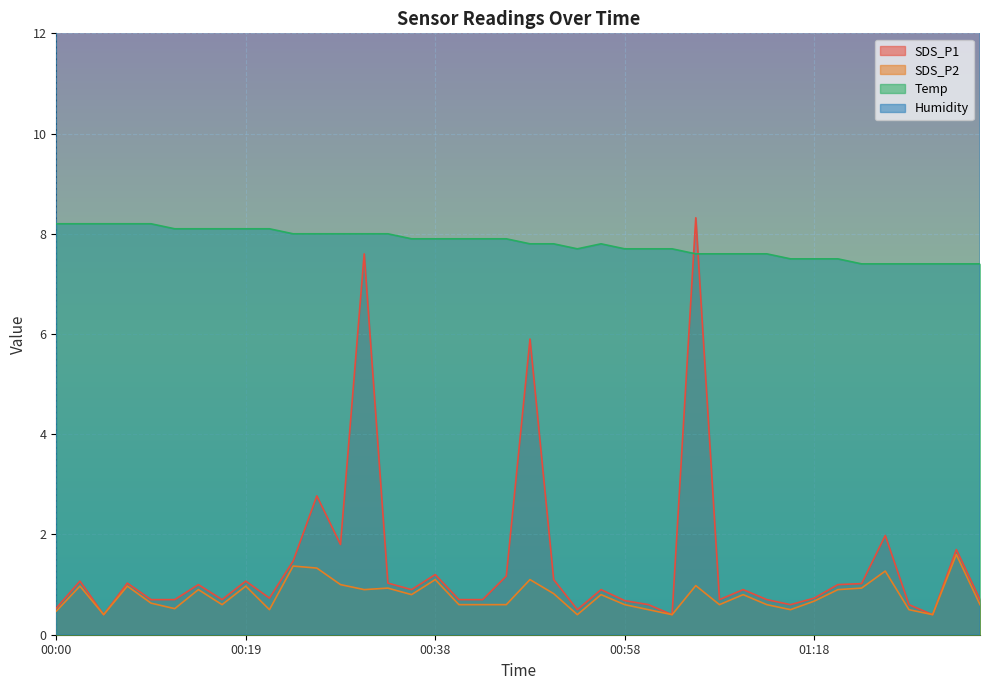

What is the spread (max minus min) of values at 00:58?

97.3